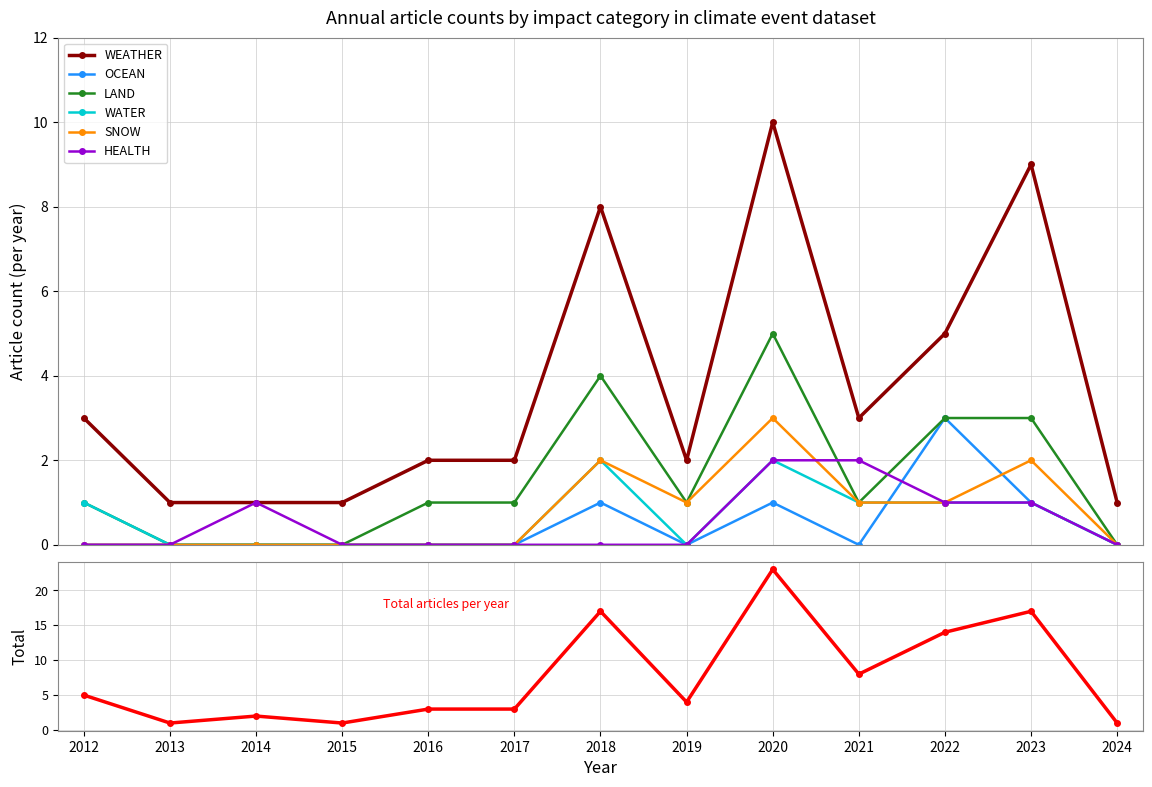

Rank the series at 2019 from lowest to highest value.

OCEAN, WATER, HEALTH, LAND, SNOW, WEATHER